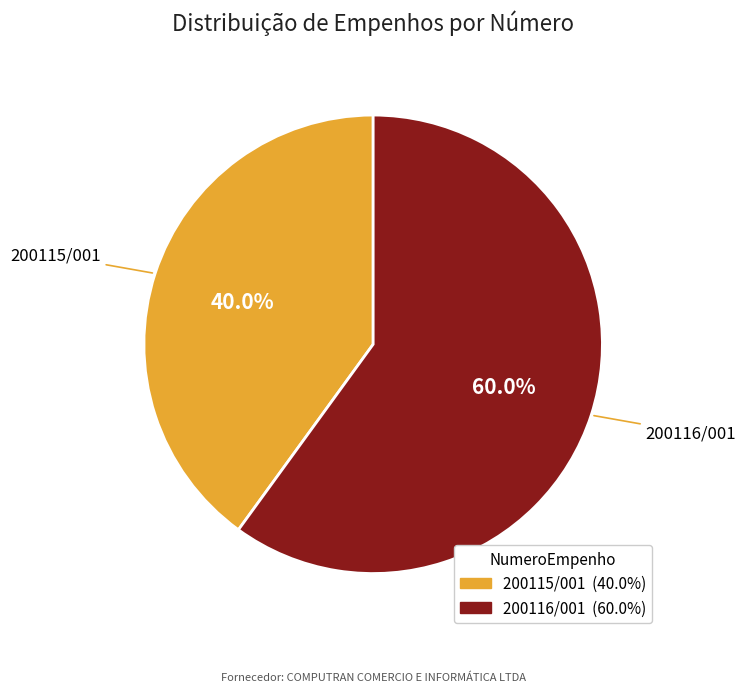

Which has a higher value, 200115/001 or 200116/001?

200116/001